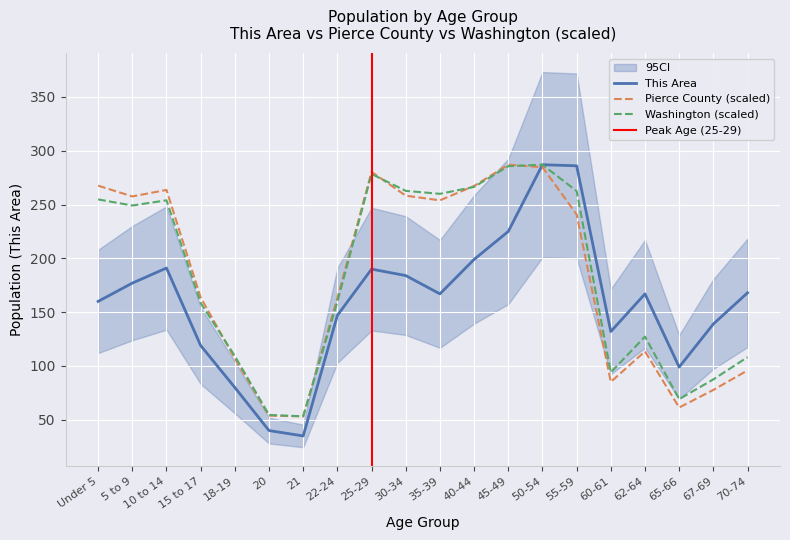

What is the difference between the second highest and minimum values in the This Area series?

251.0